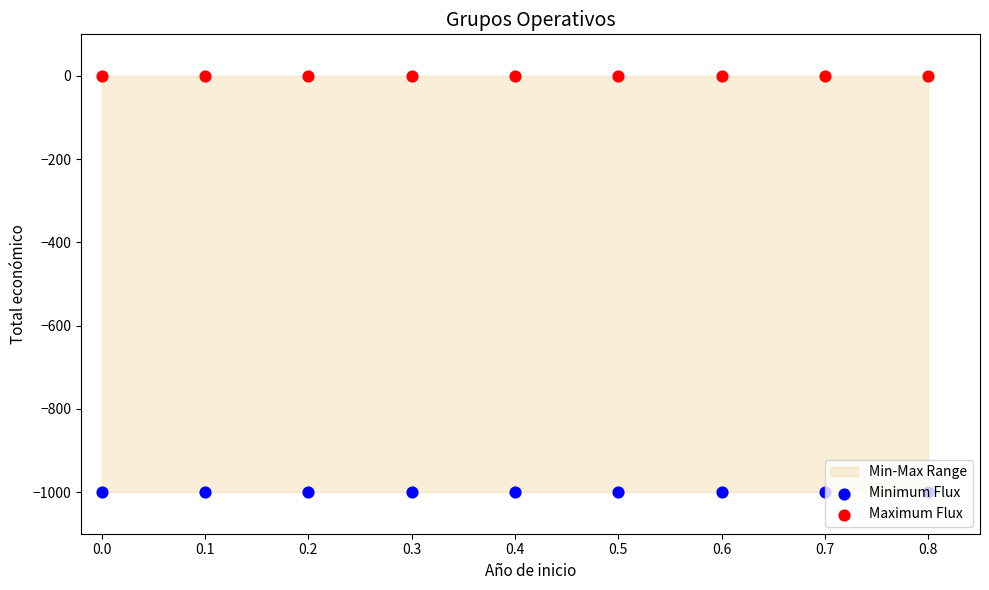

Which series has the largest total across all categories?

Maximum Flux